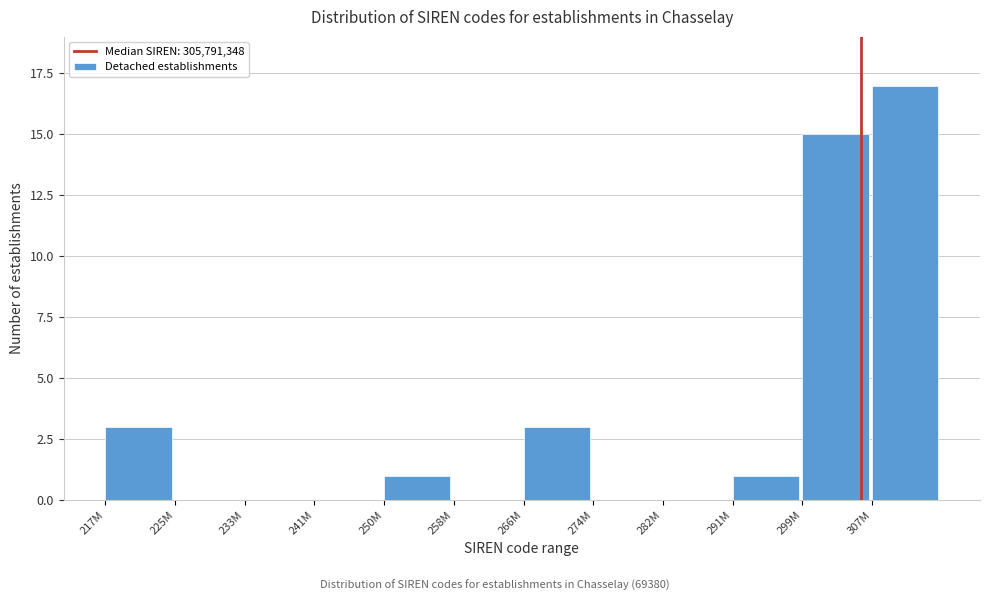

Reading left to right, extract all data points from this chart.

217M=3	225M=0	233M=0	241M=0	250M=1	258M=0	266M=3	274M=0	282M=0	291M=1	299M=15	307M=17